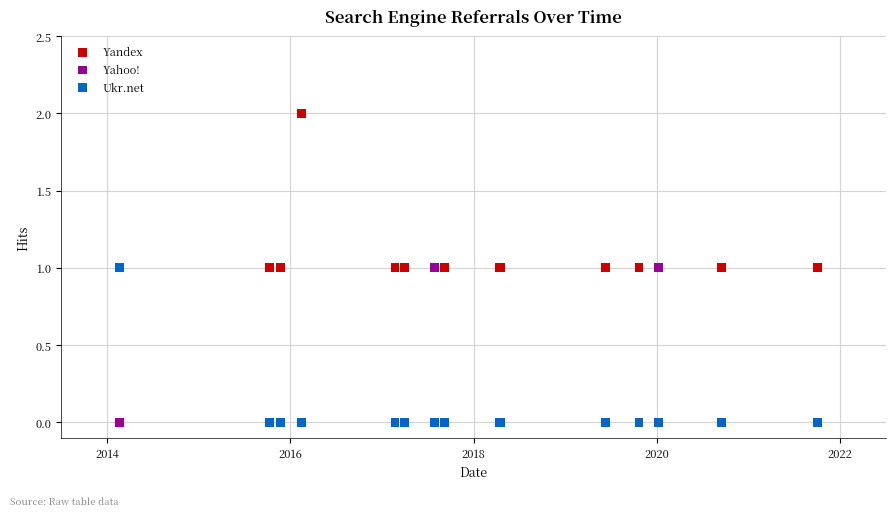

What are all the series names shown in the legend?

Yandex, Yahoo!, Ukr.net